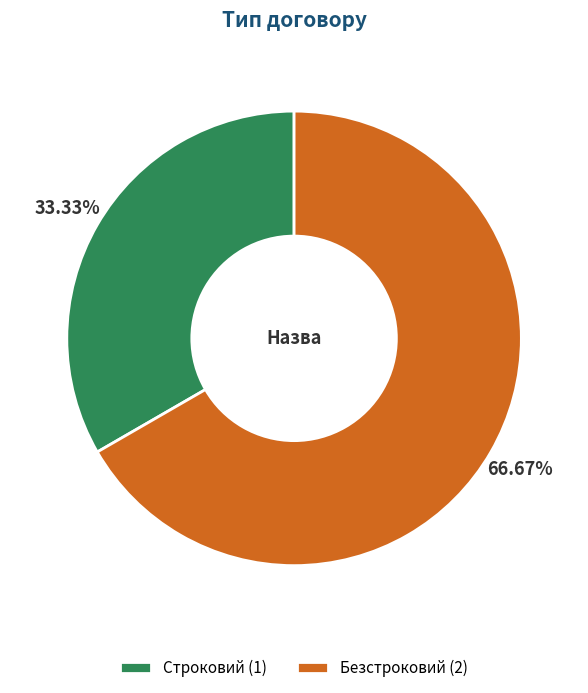

Which slice is the smallest?

Строковий